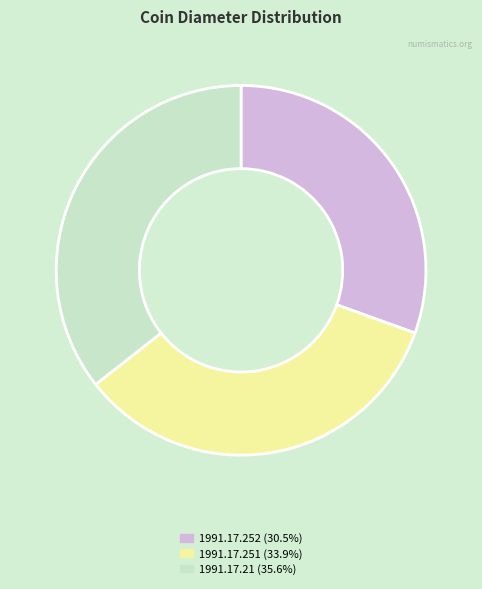

True or false: 1991.17.251 accounts for 42% of the total.

False